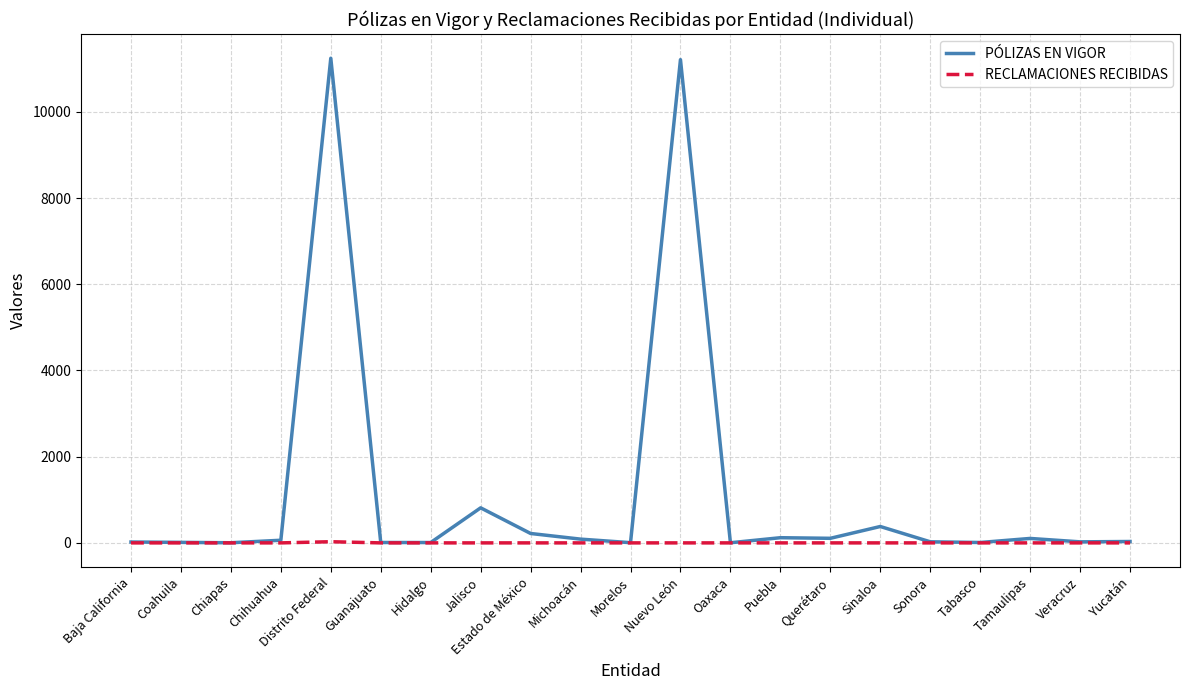

How many distinct data groups are displayed?

2